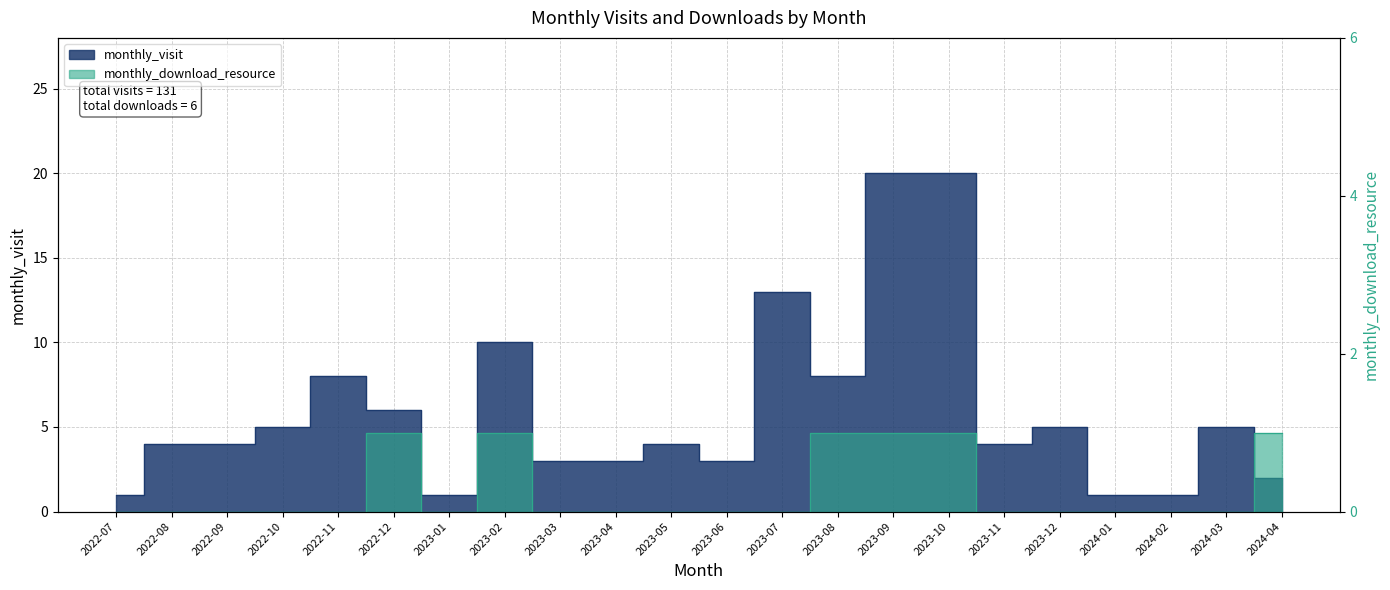

What is the minimum value for monthly_visit?

1